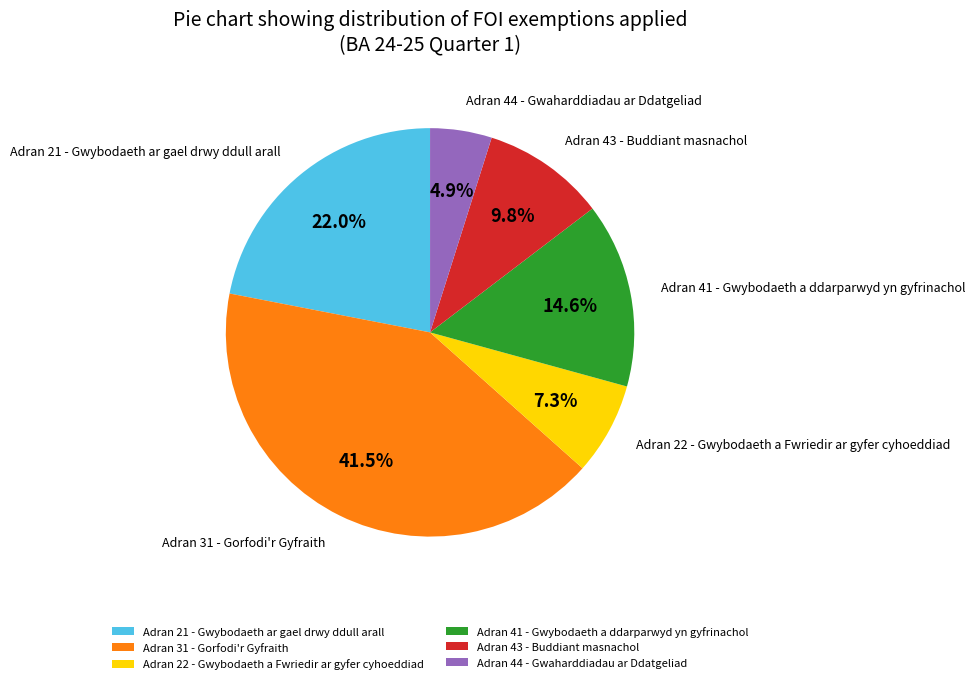

Is it true that Adran 31 is 53% of the pie?

False